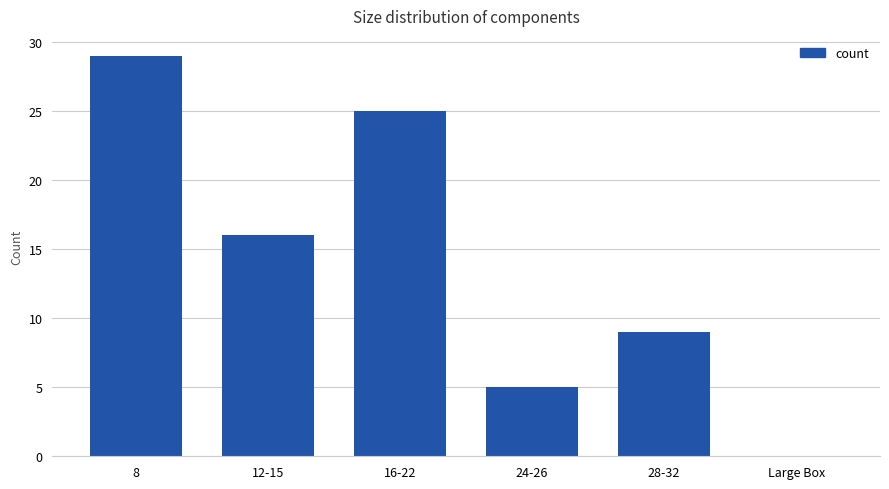

What is the change in value from 16-22 to 28-32?

-16